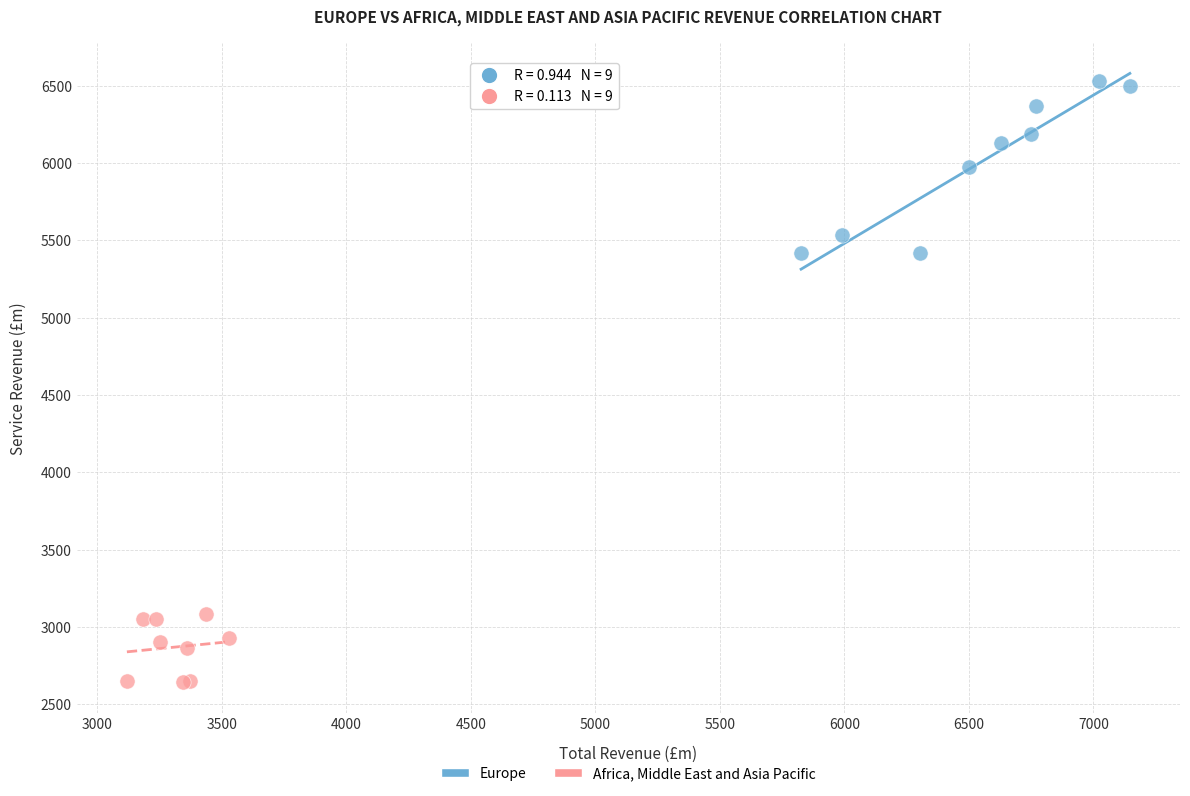

Which series has the widest spread of Y values?

Europe